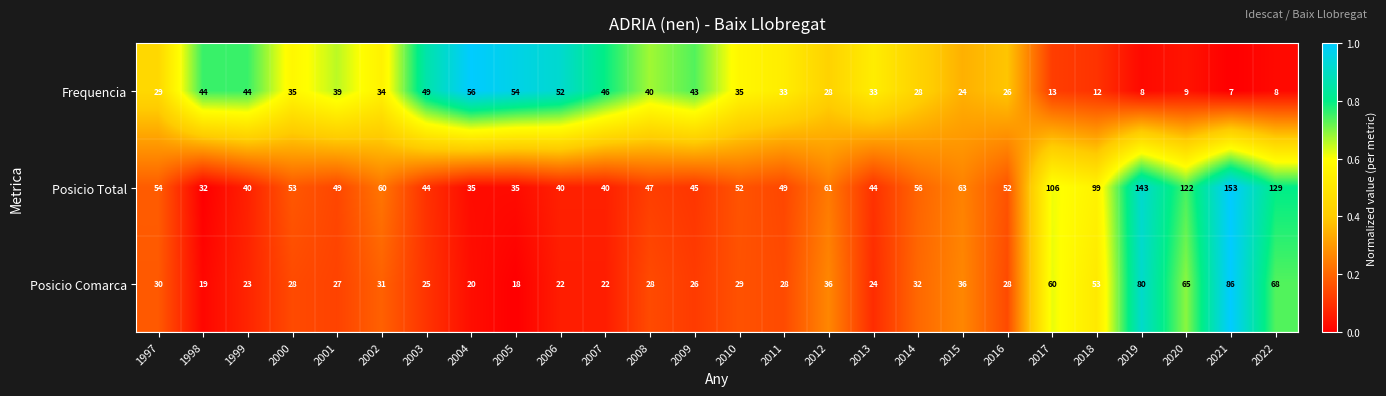

At how many categories does at least one series exceed 37?

26